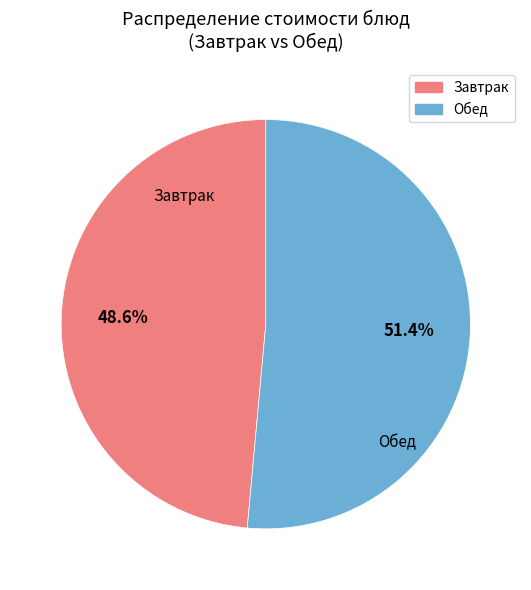

Is there a majority slice in this chart?

Yes